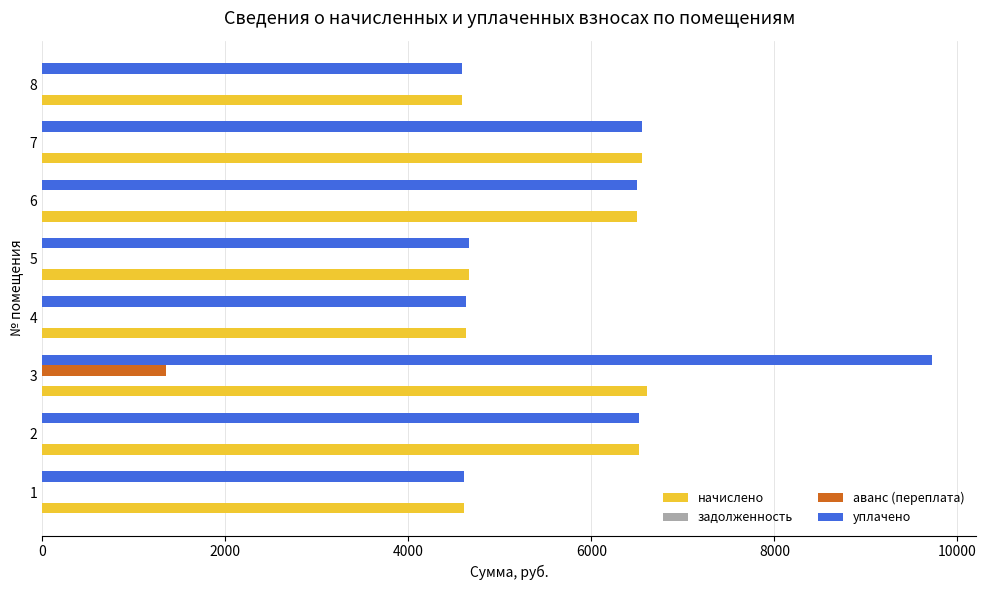

What is the sum of the уплачено values at 1 and 2?

11128.3